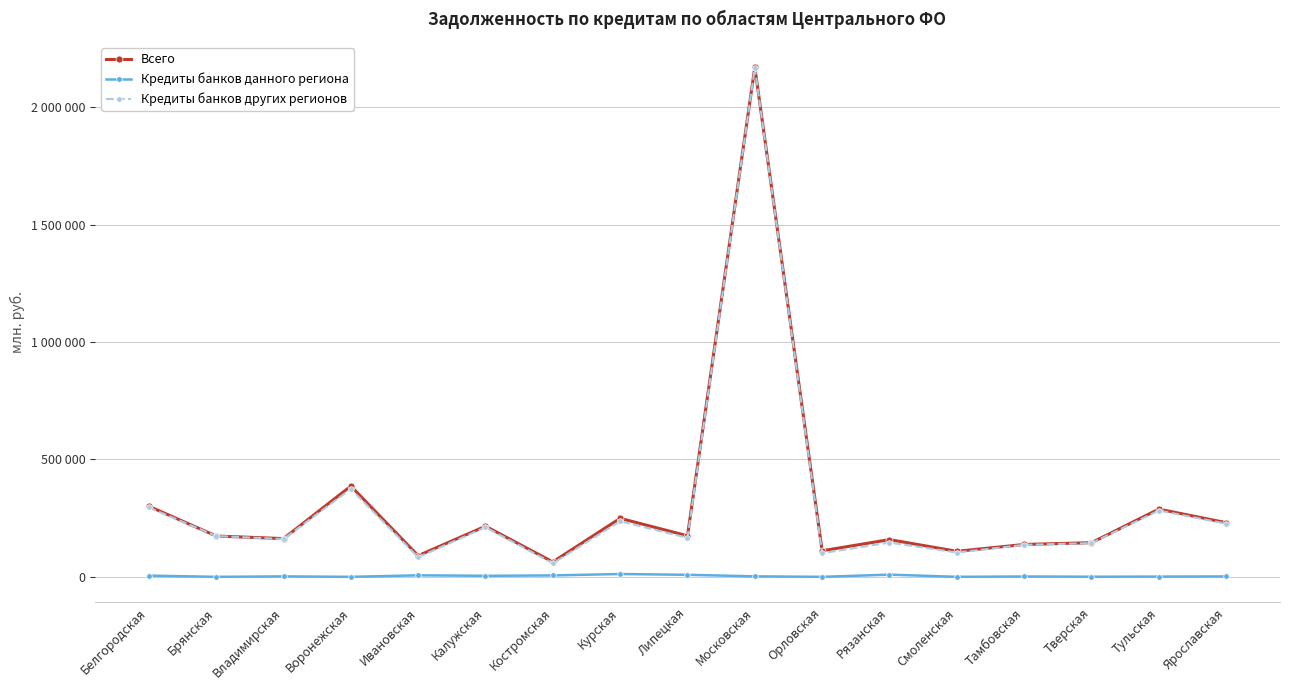

What are all the series names shown in the legend?

Всего, Кредиты банков данного региона, Кредиты банков других регионов